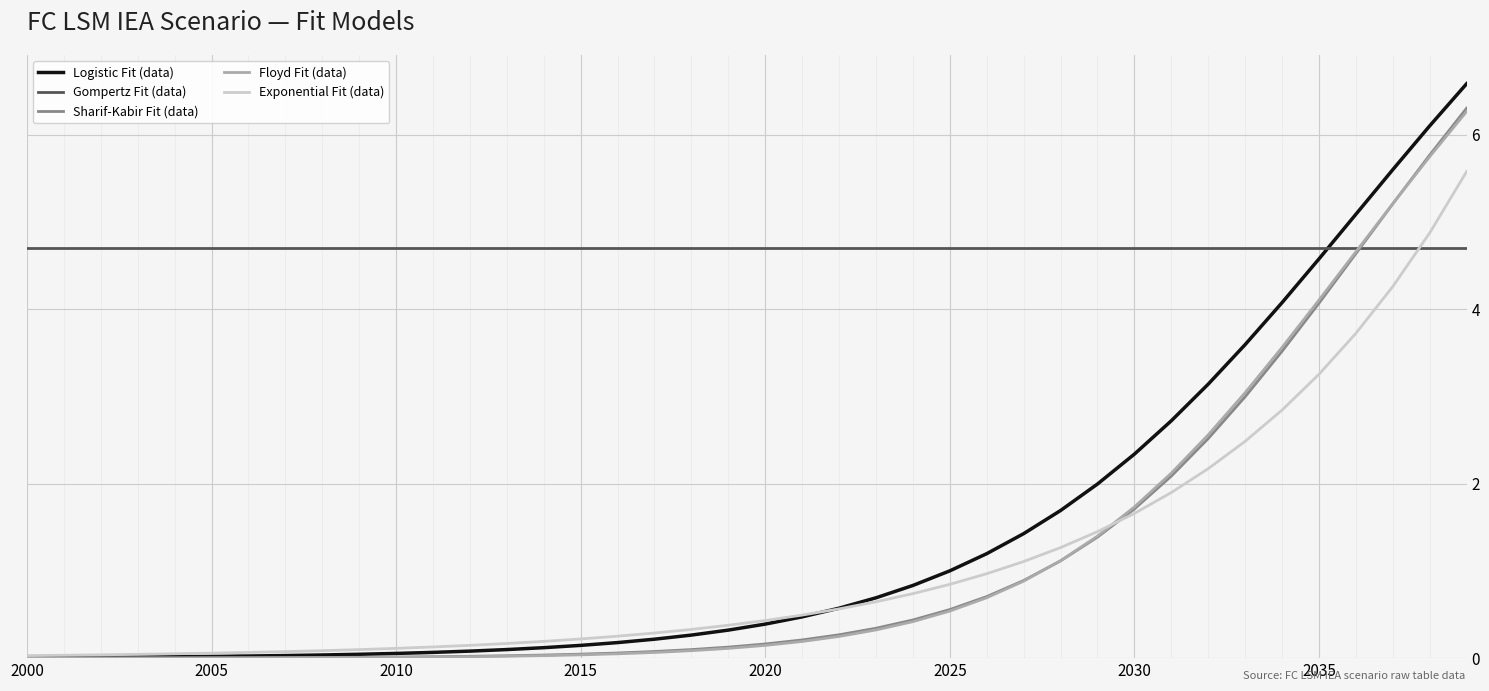

Which series has the largest range (max minus min)?

Logistic Fit (data)